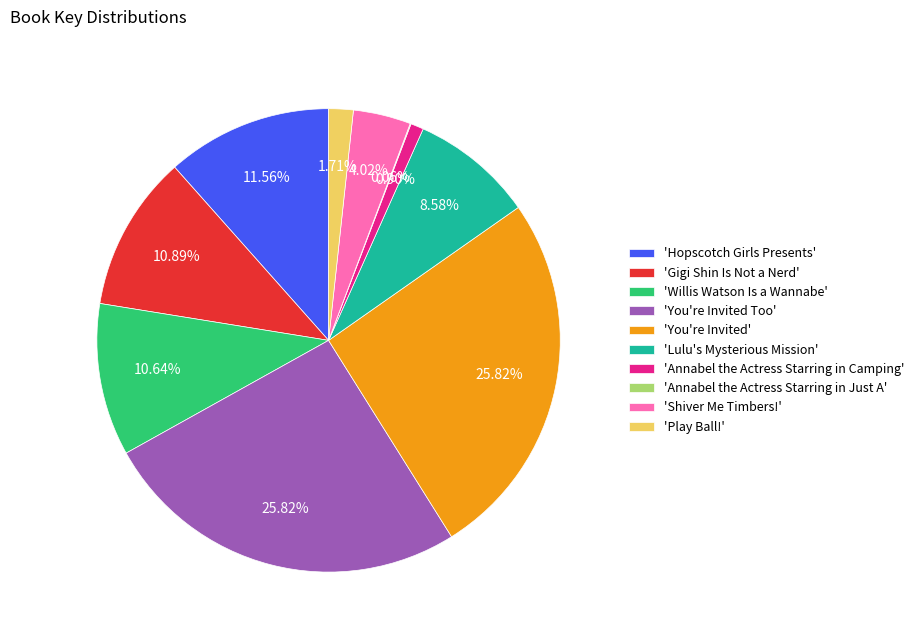

Combined, do 'Willis Watson Is a Wannabe' and 'Shiver Me Timbers!' account for over 50%?

No